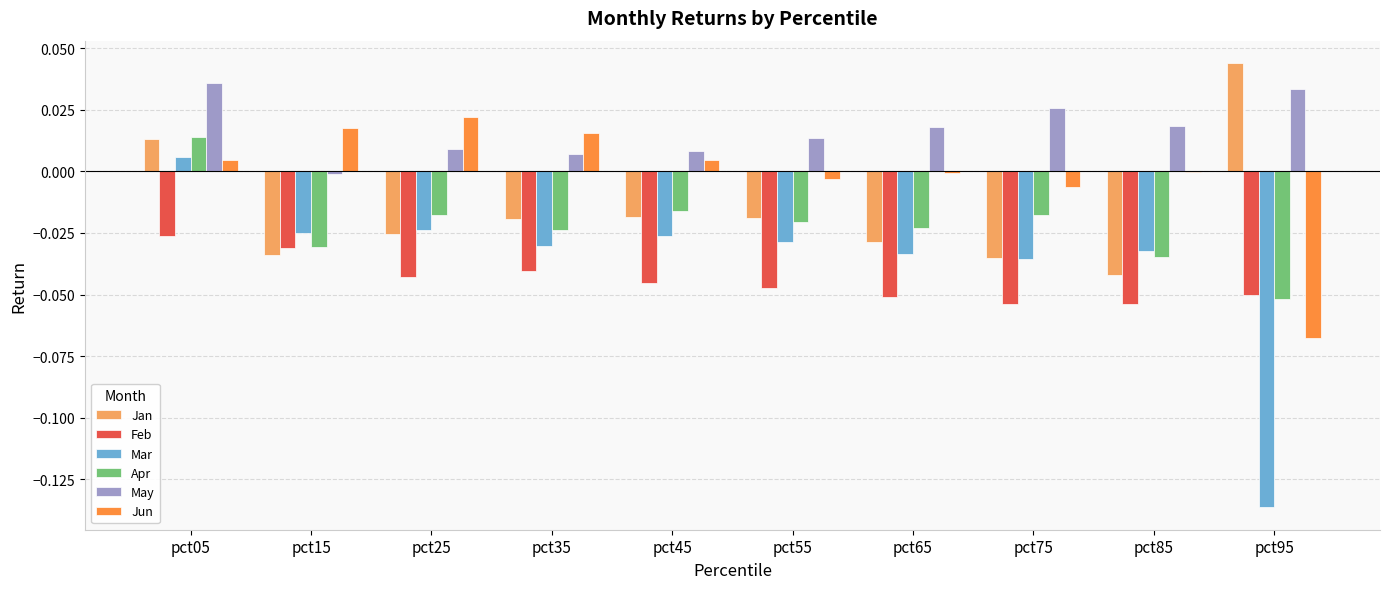

How many values in the May series exceed 0?

9